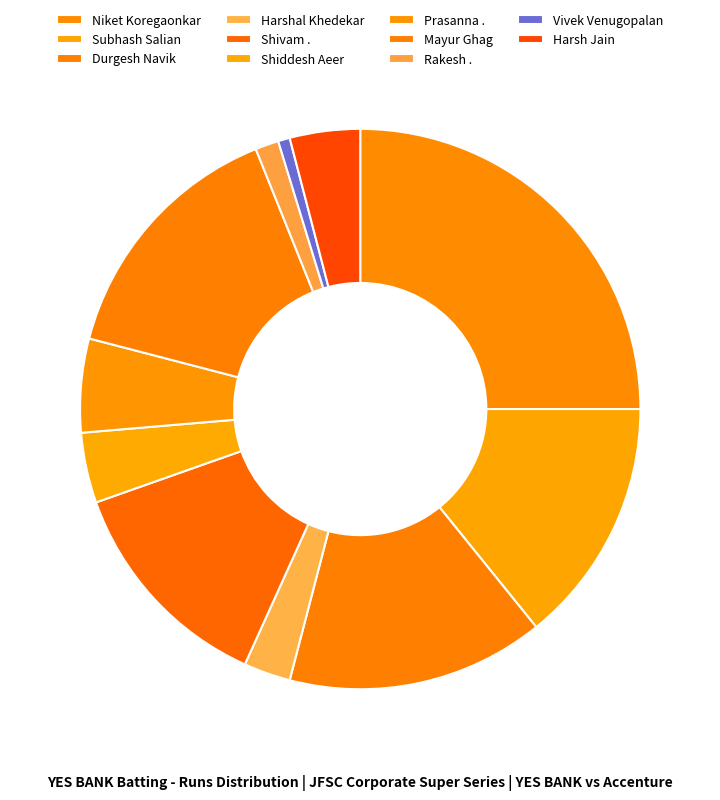

To the nearest percent, what is the average slice percentage?

9%